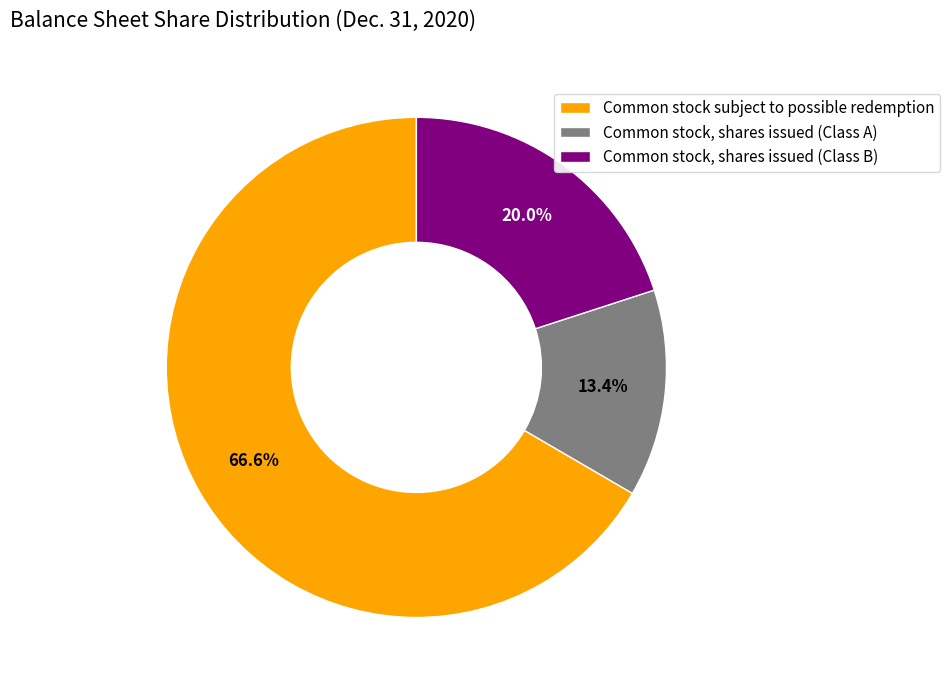

Between Common stock subject to possible redemption and Common stock, shares issued (Class A), which is larger?

Common stock subject to possible redemption